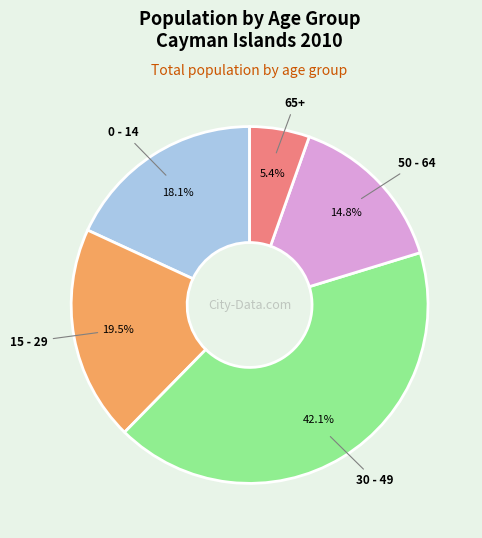

To the nearest percent, what is the average slice percentage?

20%